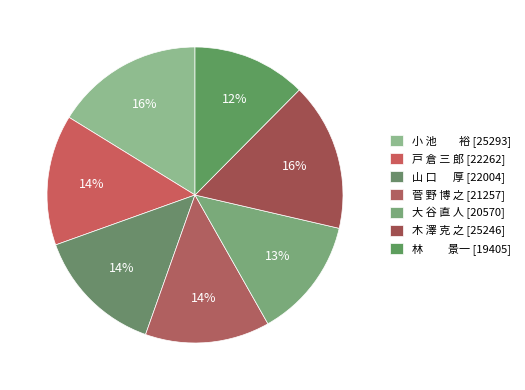

To the nearest percent, what percentage of the pie is 大 谷 直 人?

13%